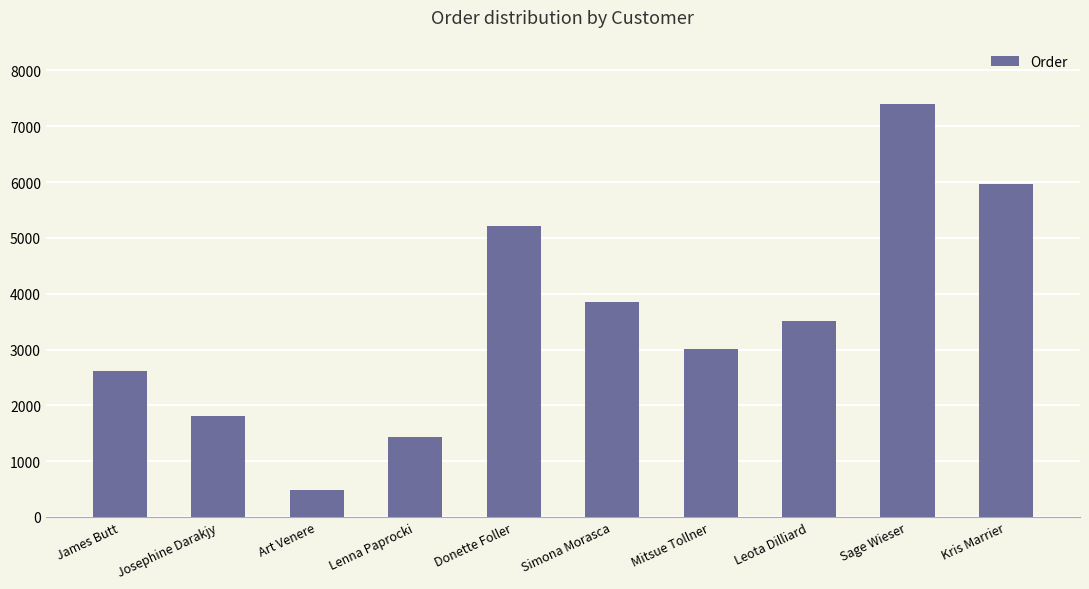

What is the label of the 8th bar from the right?

Art Venere